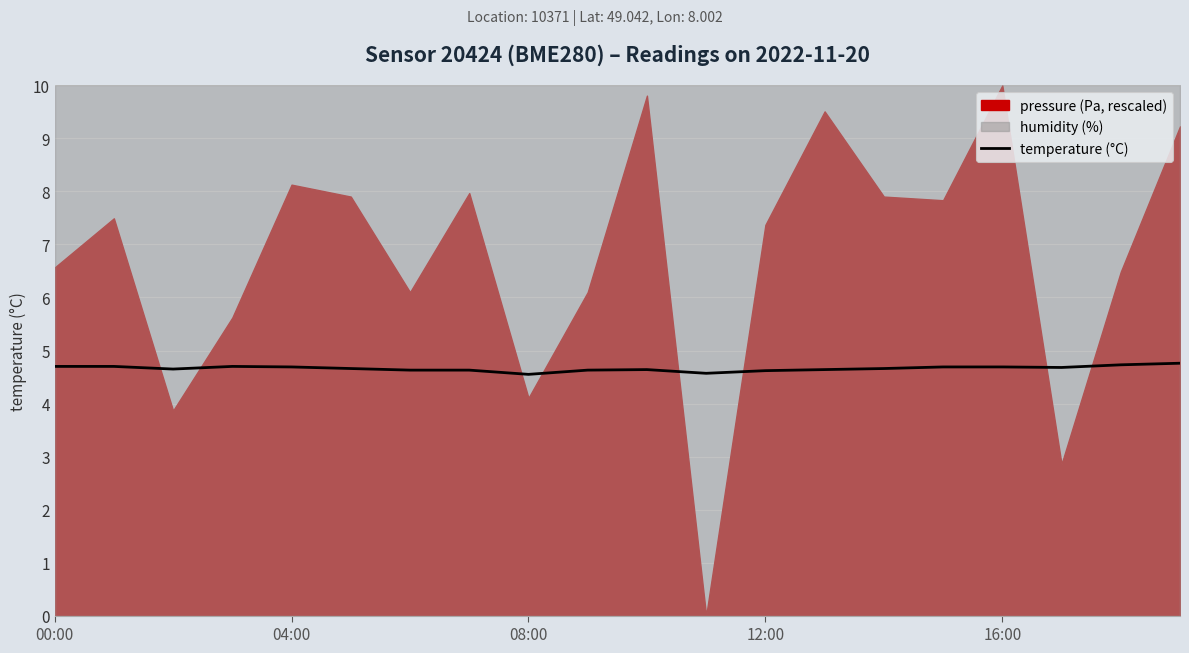

True or false: there are more than 1 points higher than both neighbors.

True